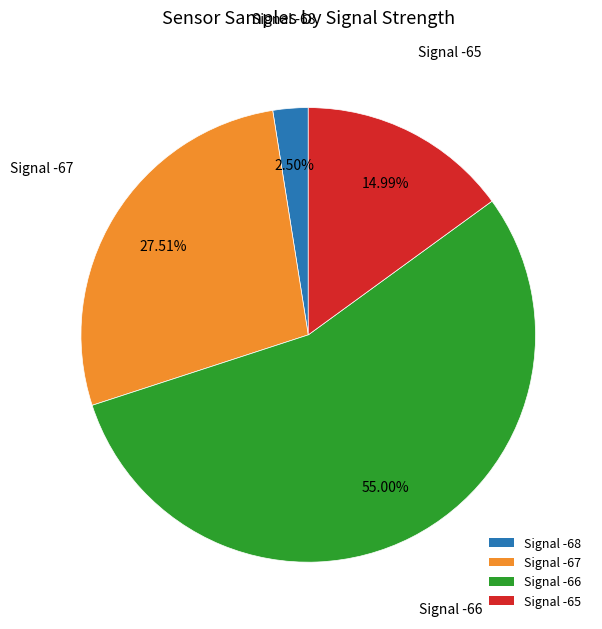

Does any single category account for the majority?

Yes